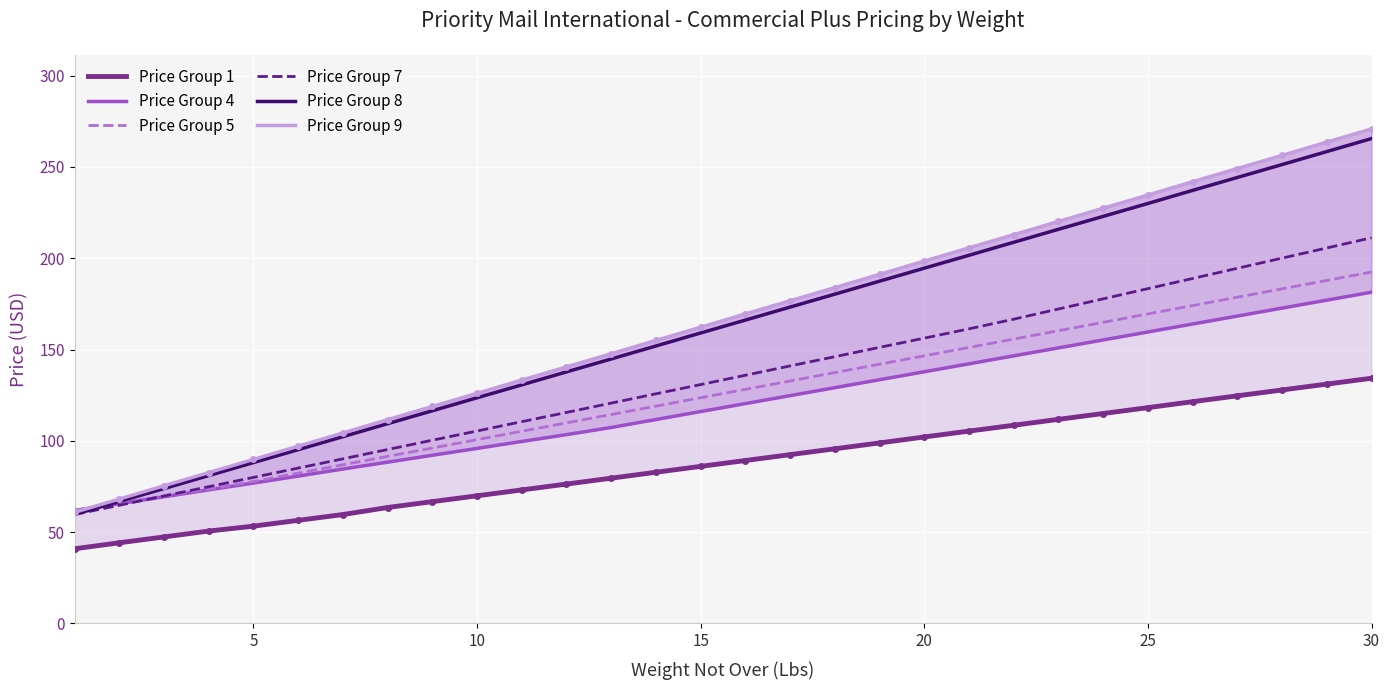

What is the value of the Price Group 8 point at the 2nd from the left?

66.8